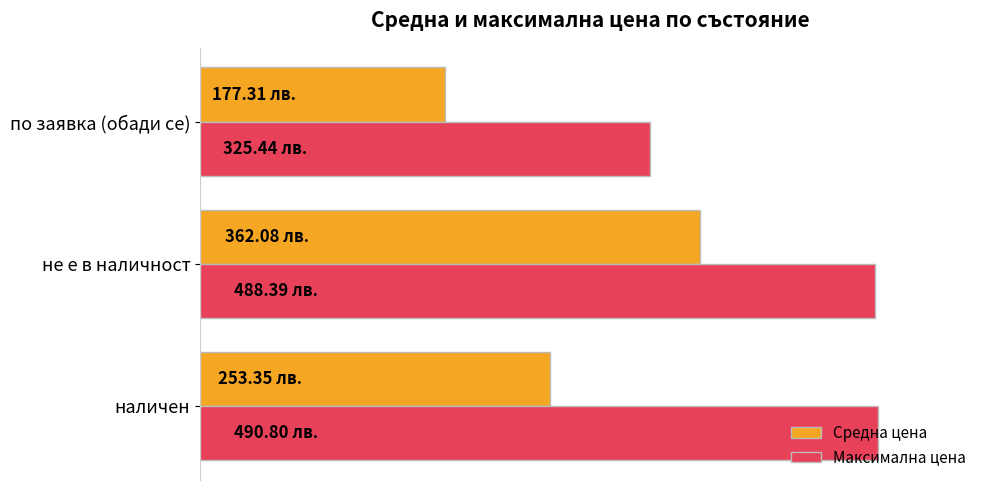

Which category has the highest value in the Средна цена series?

не е в наличност